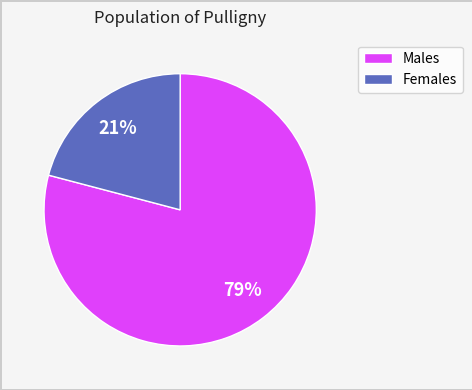

To the nearest percent, what is the average slice percentage?

50%